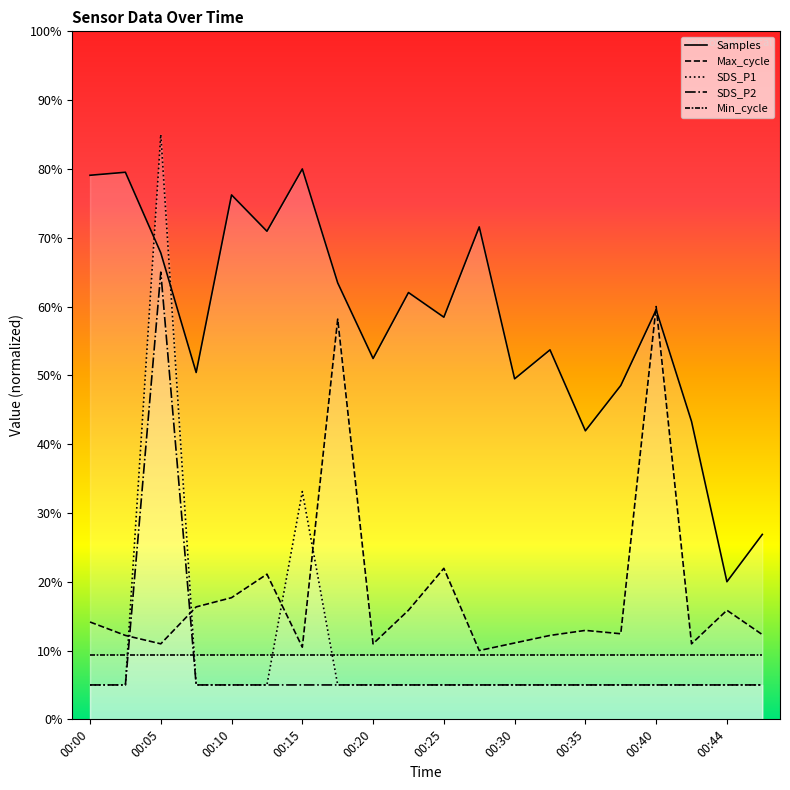

Where do Max_cycle and SDS_P1 first cross each other?

00:03 and 00:05